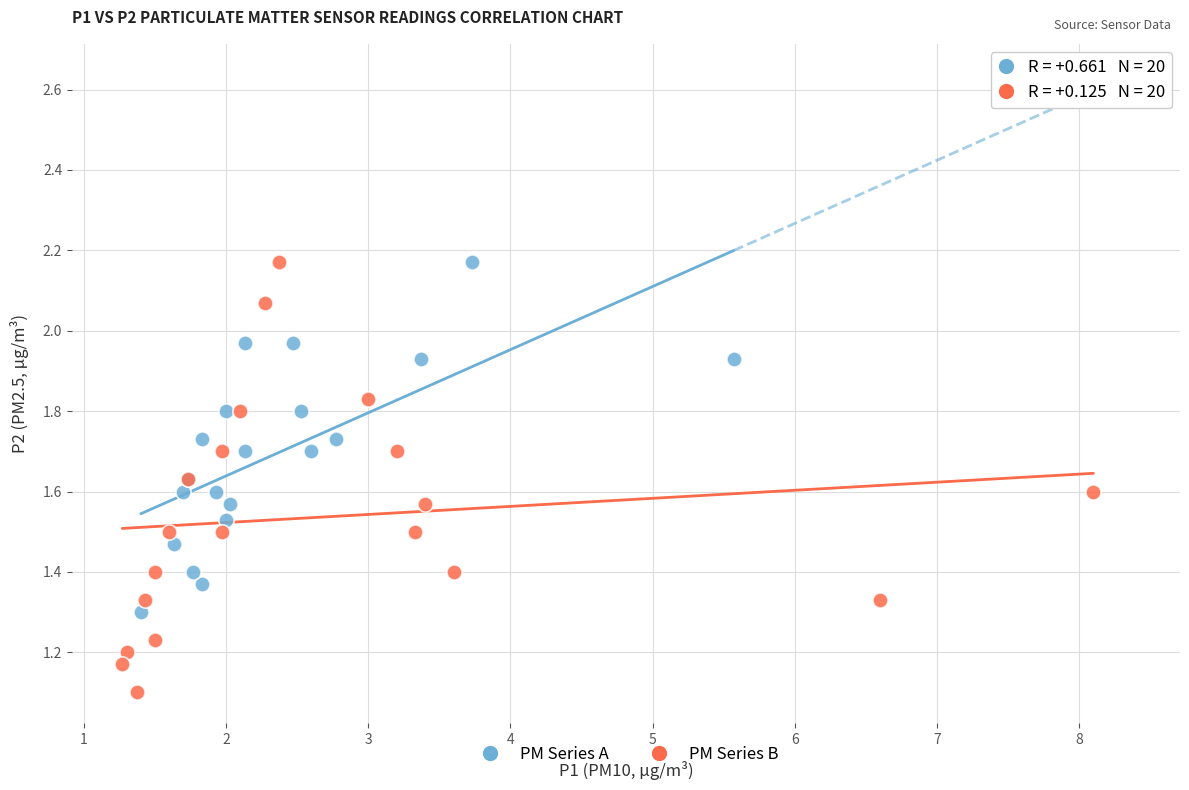

What are all the series names shown in the legend?

PM Series A, PM Series B